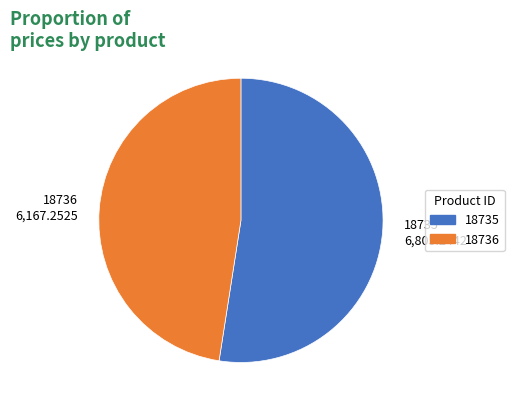

The 18736 slice represents 48% of the pie. True or false?

True